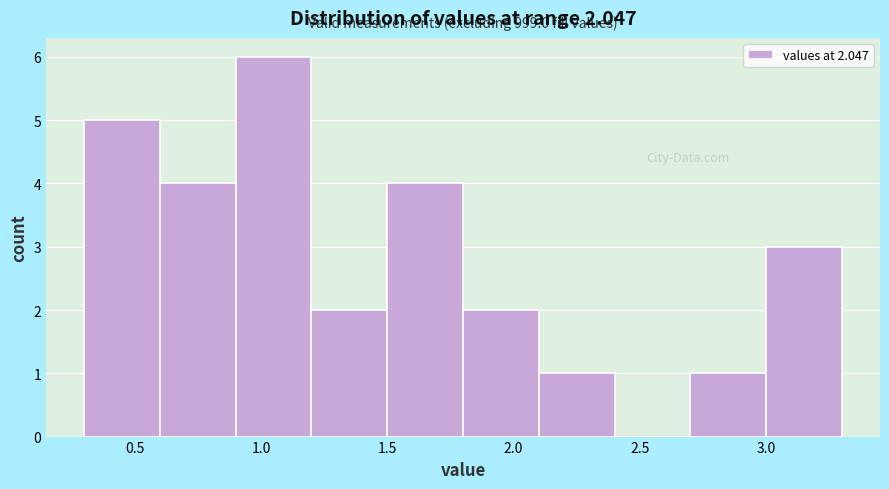

Over which range of the x-axis is the bar tallest?

0.9 to 1.2